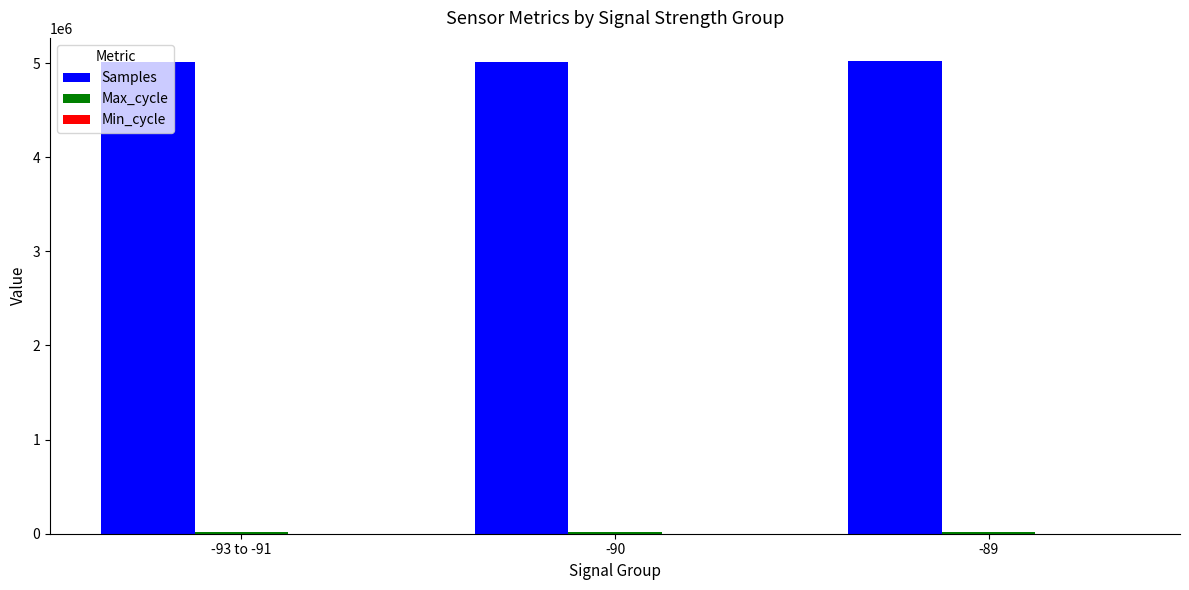

Which series has the largest total across all categories?

Samples